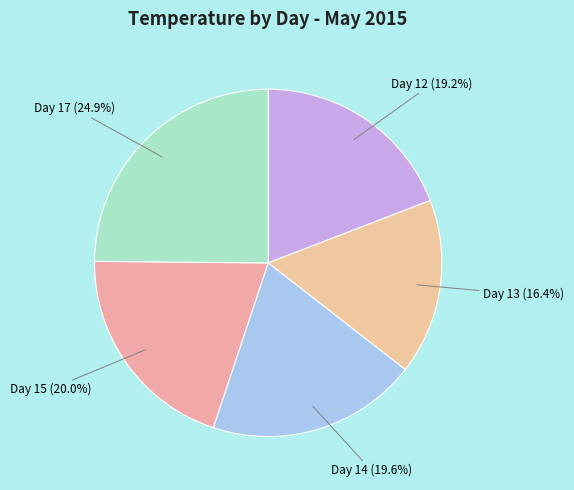

Which category has the biggest portion of the pie?

Day 17 (24.9%)